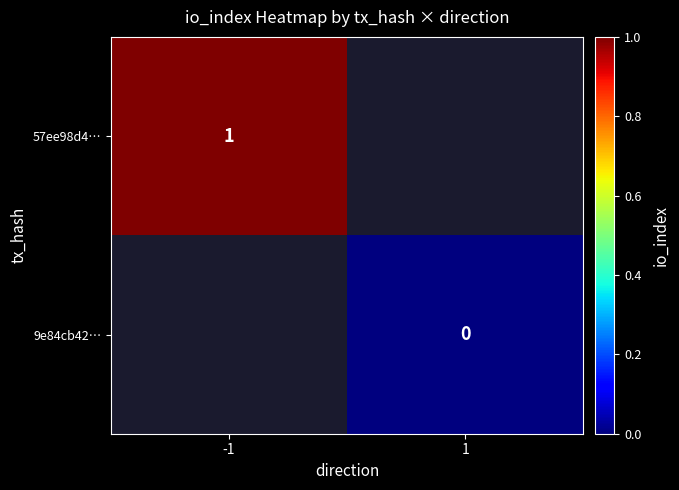

The value of 57ee98d4… at -1 is 1. True or false?

True